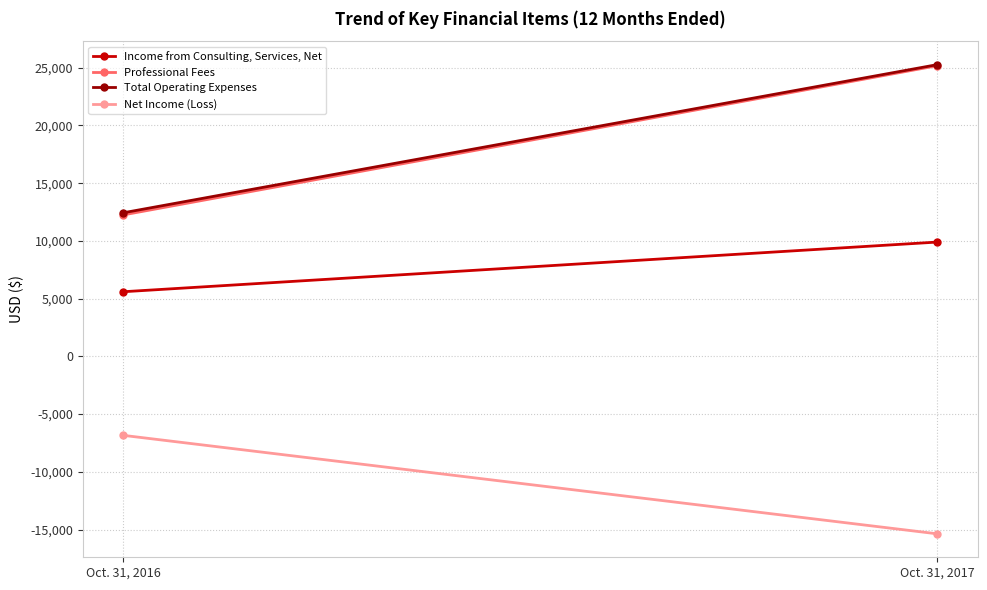

How many values in the Net Income (Loss) series are below -6839?

1